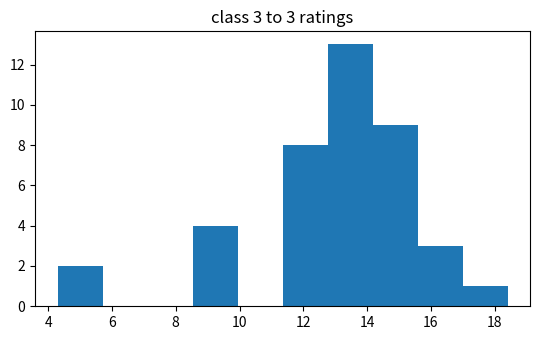

Which range on the x-axis has the tallest bar?

12.8 to 14.2